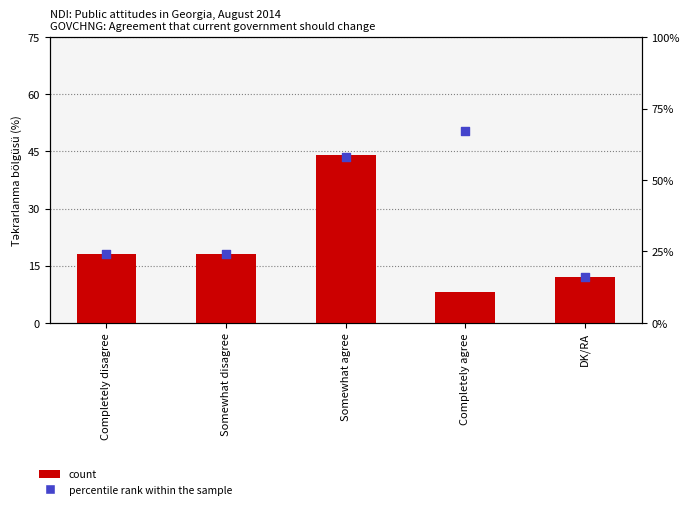

Is the value of count at Somewhat agree greater than the value of percentile rank within the sample at Somewhat disagree?

Yes